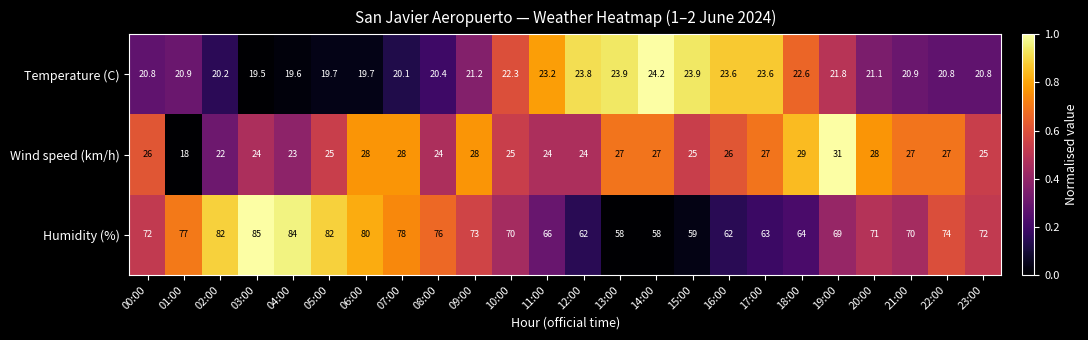

What is the average value of the Wind speed (km/h) series?

25.8